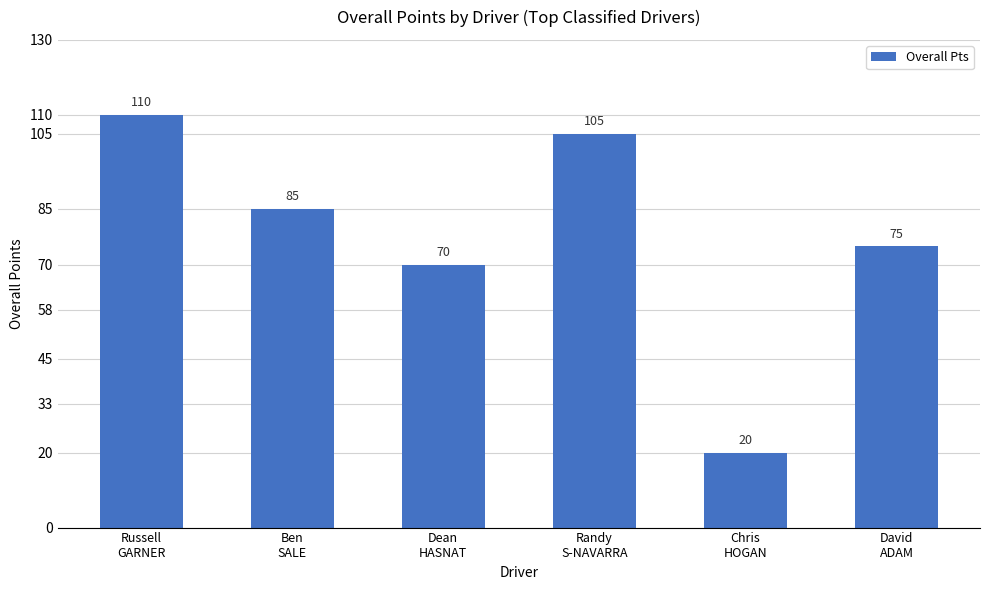

Reading left to right, what are all the values shown in this chart?

110	85	70	105	20	75